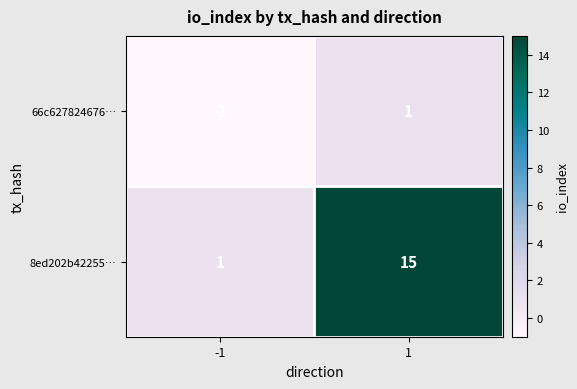

At -1, list the series in order from largest to smallest.

8ed202b42255…, 66c627824676…